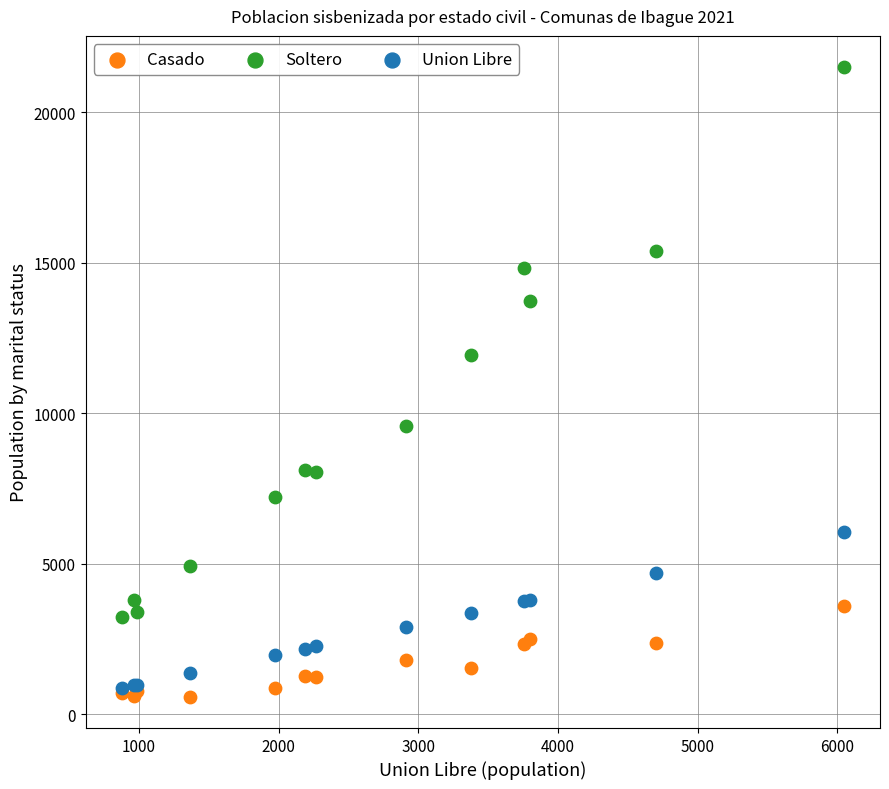

In the Soltero series, what Y value is closest to 12365?

11926